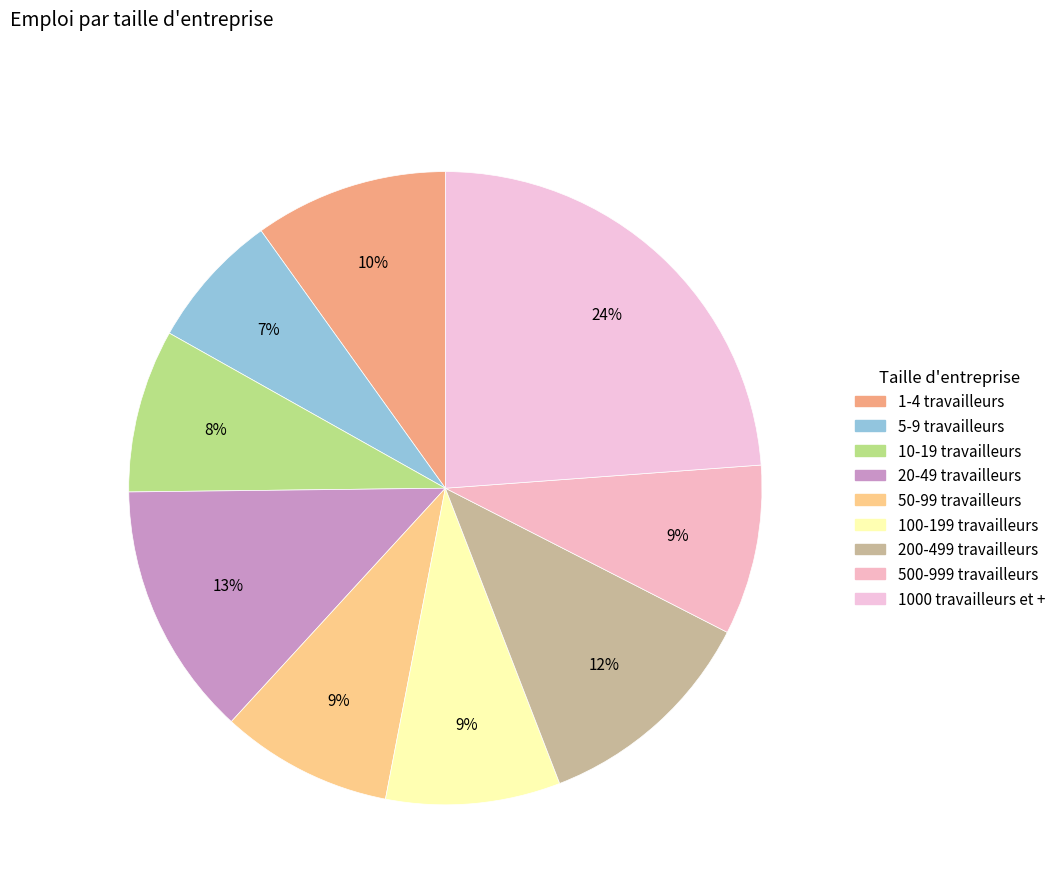

True or false: 1-4 travailleurs accounts for 19% of the total.

False